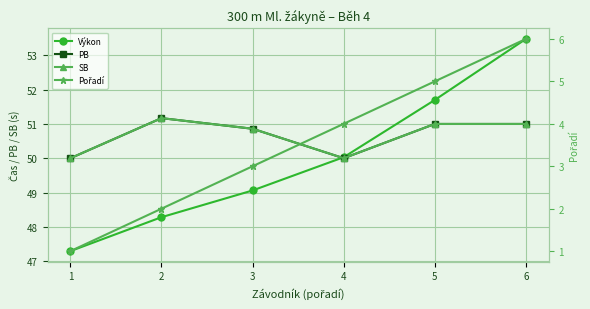

Read the Pořadí value at 3.

3.0